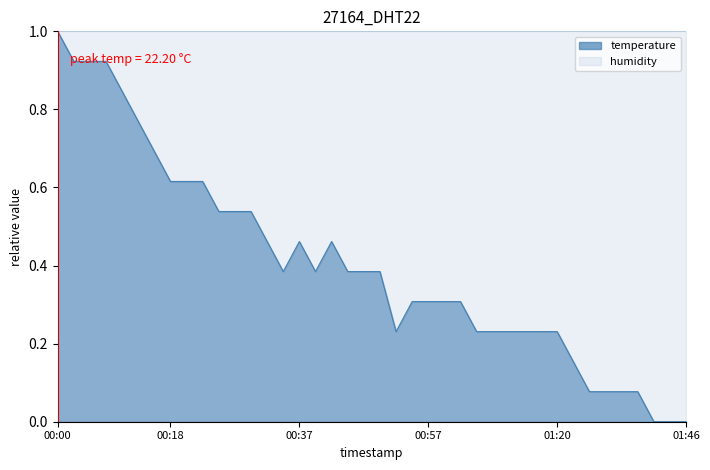

What is the average value?

0.4